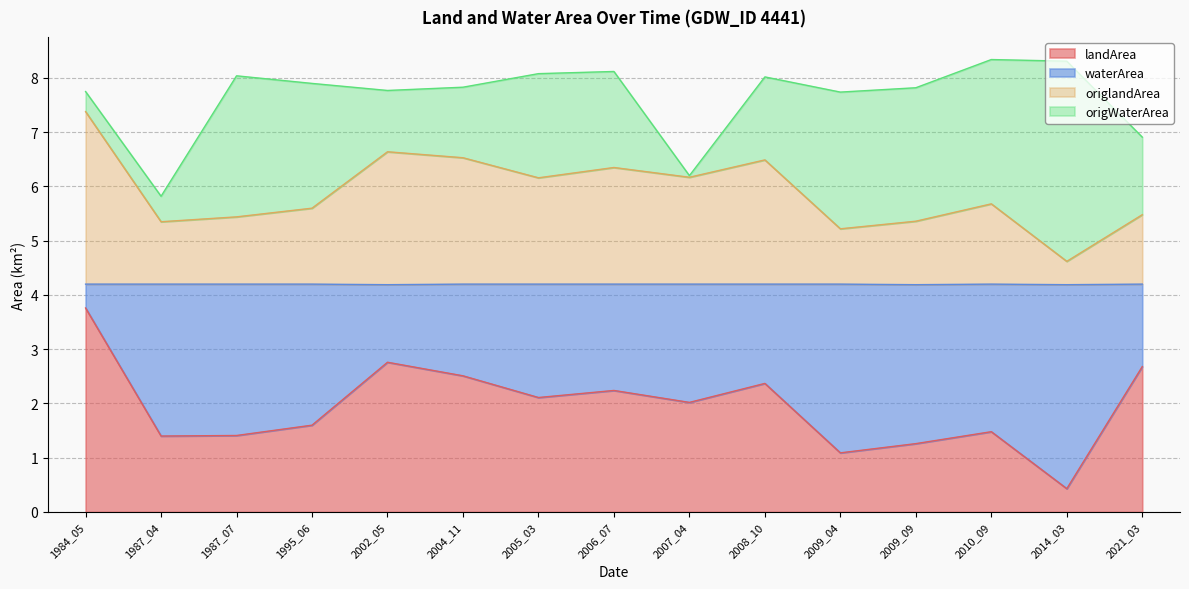

Is it true that origlandArea equals 6.5 at 2004_11?

True